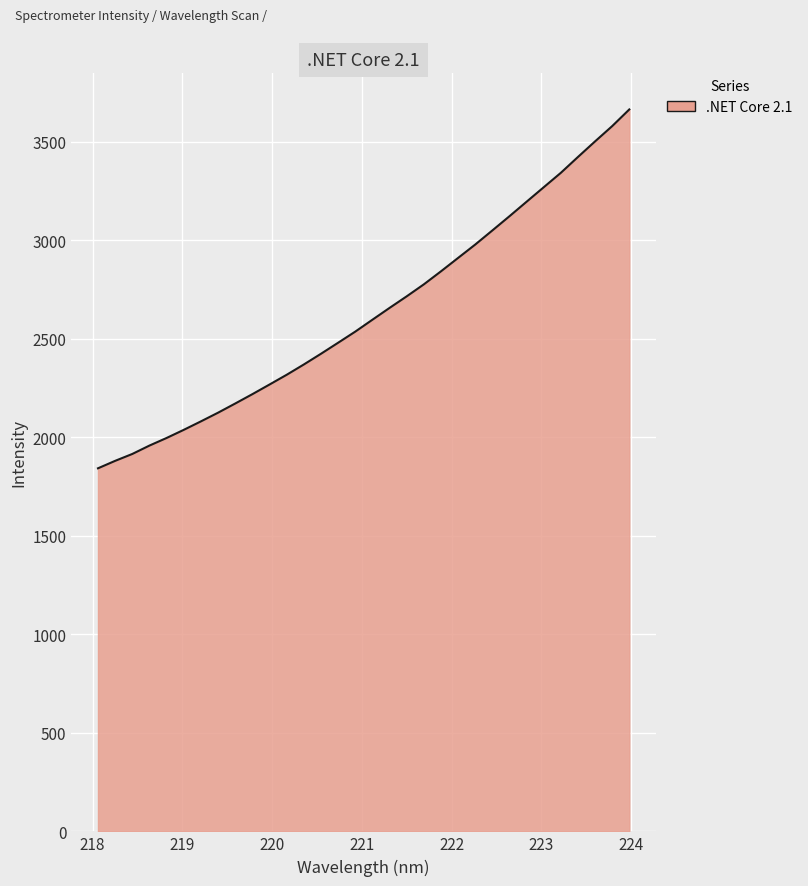

What is the difference between the maximum and minimum values?

1821.9